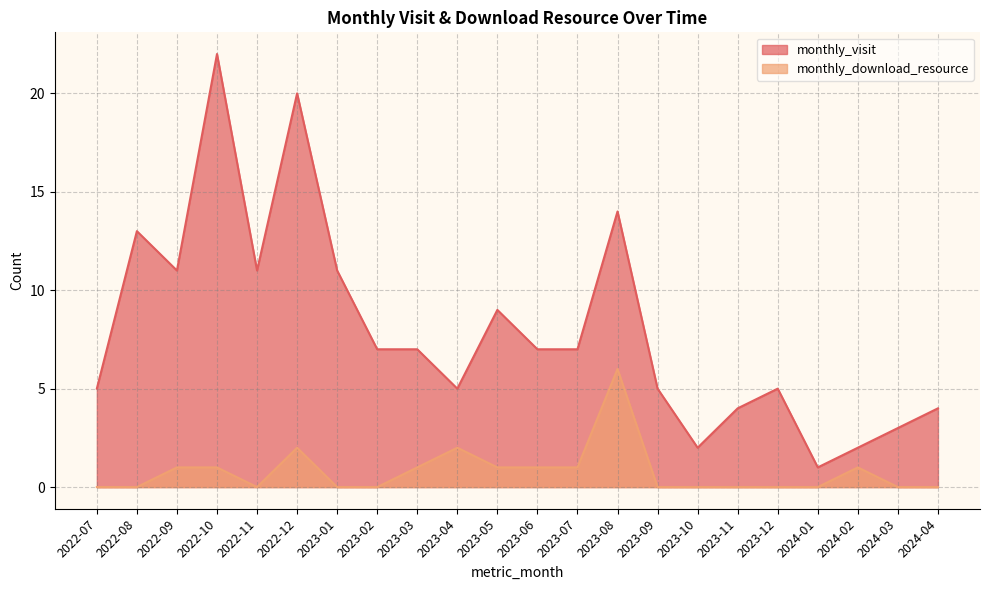

List the series in order of their peak value, highest first.

monthly_visit, monthly_download_resource